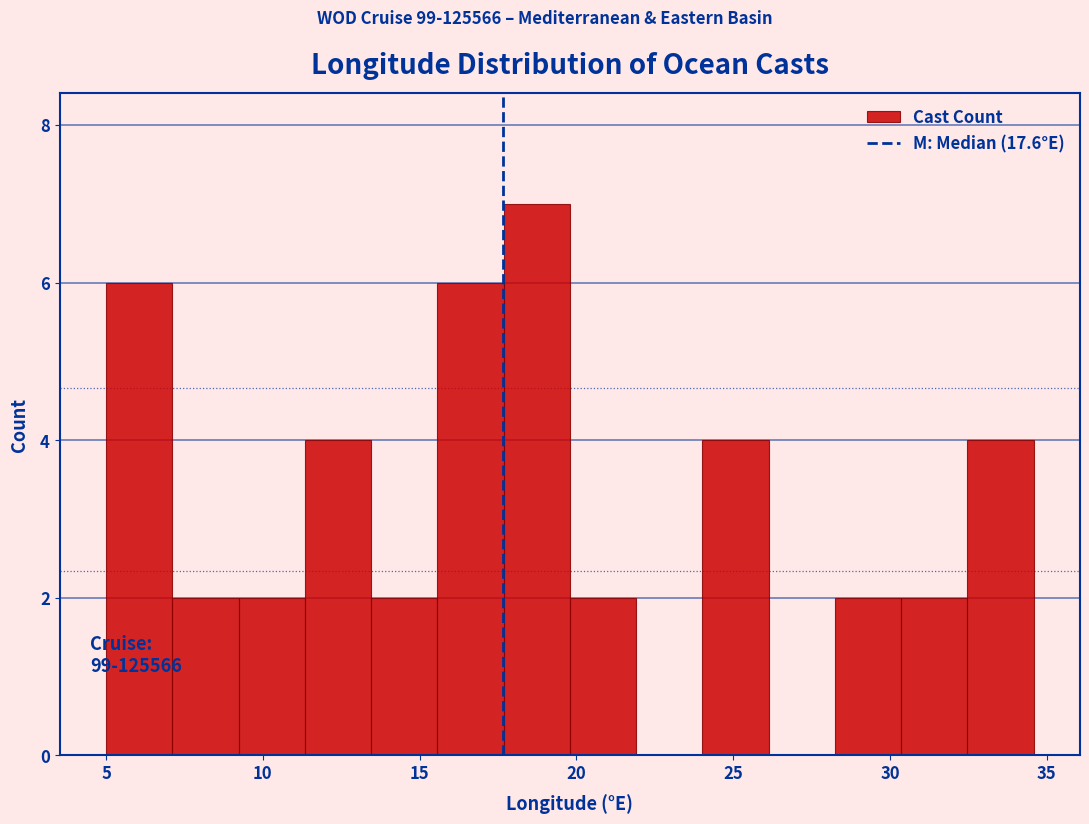

Over which range of the x-axis is the bar tallest?

17.5 to 20.0